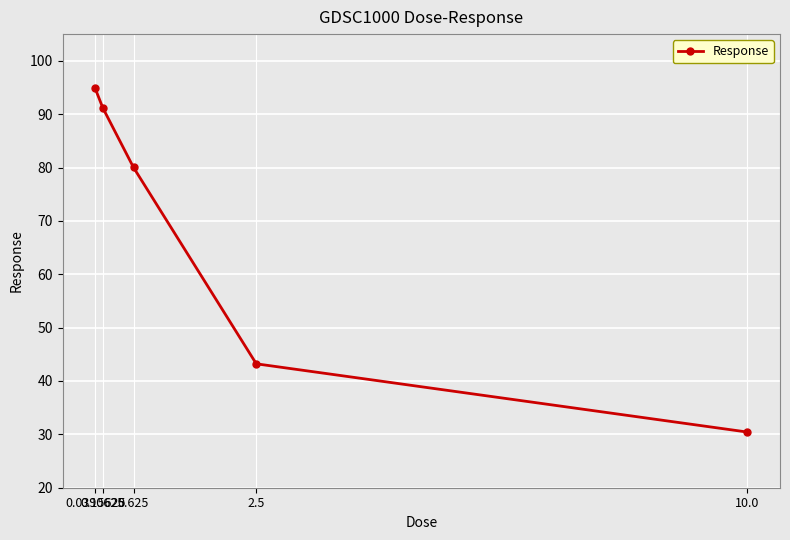

What is the change in value from 0.0390625 to 10.0?

-64.4